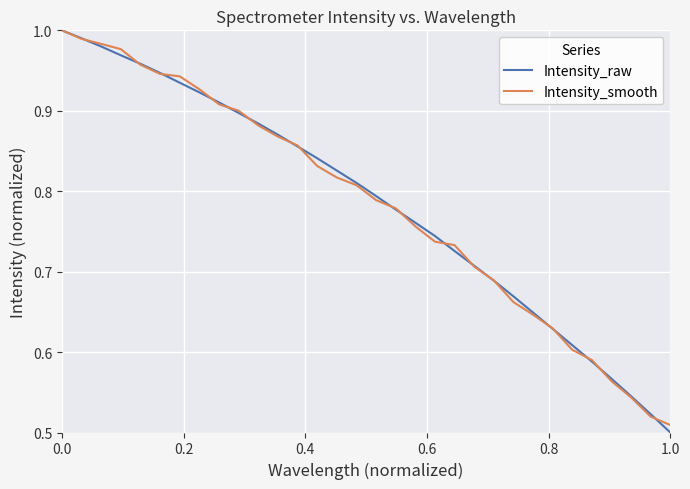

What is the maximum value shown in the chart?

1.0